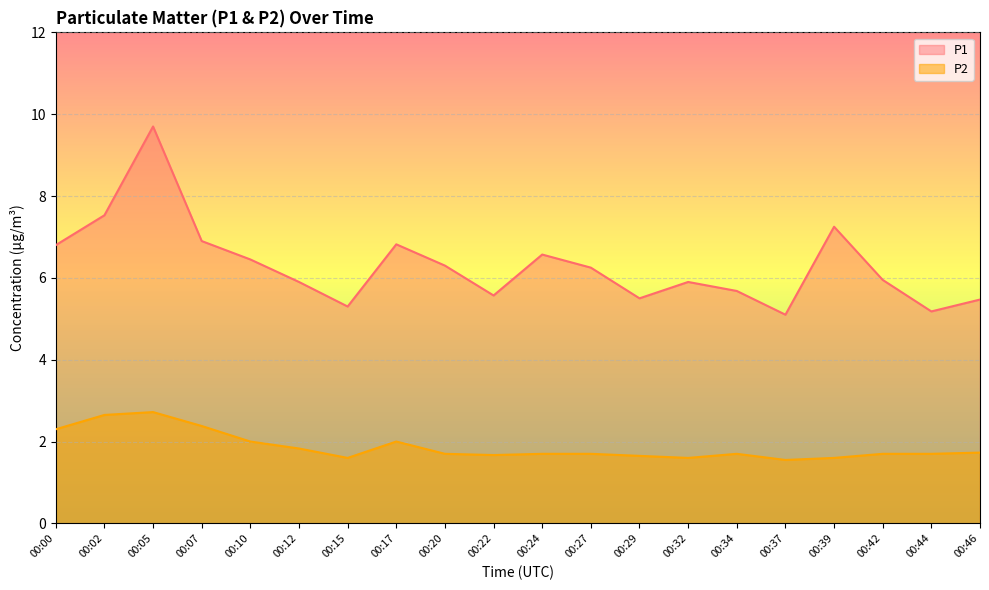

Is it true that P1 equals 9.1 at 00:37?

False